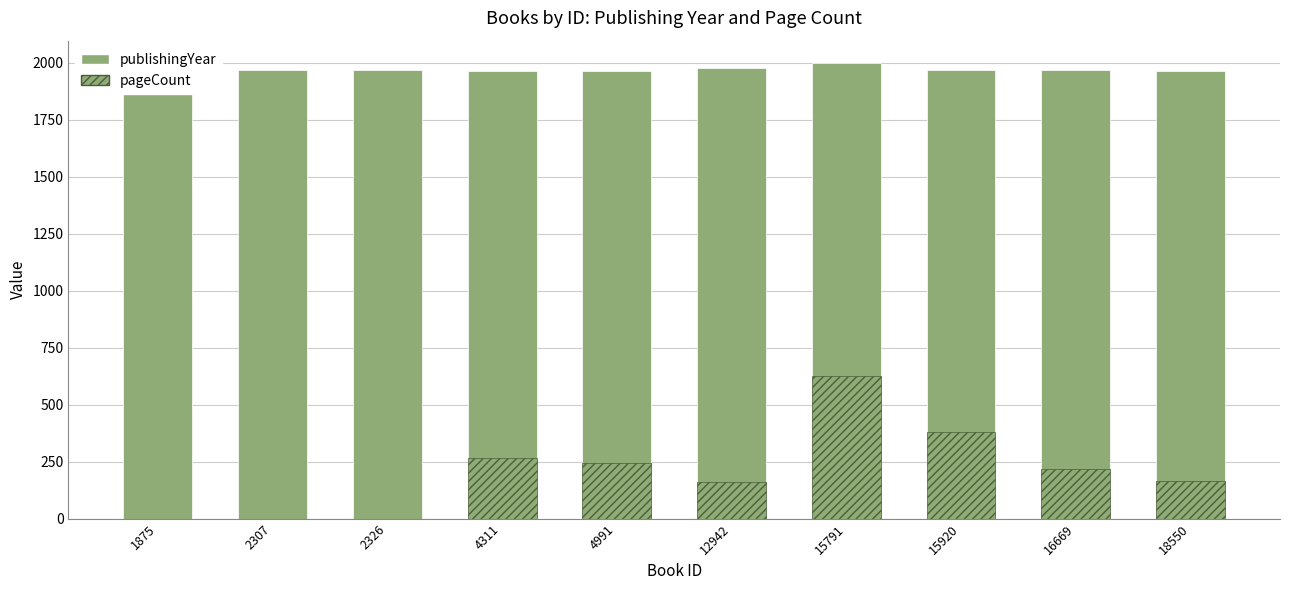

Which category has the lowest value in the pageCount series?

1875